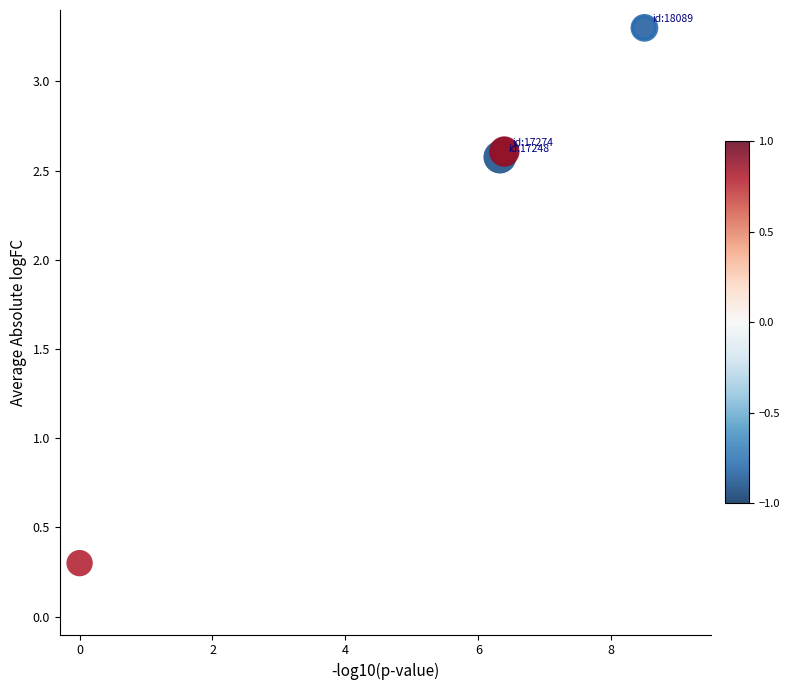

What Y value in the scatter plot is closest to 1?

0.3